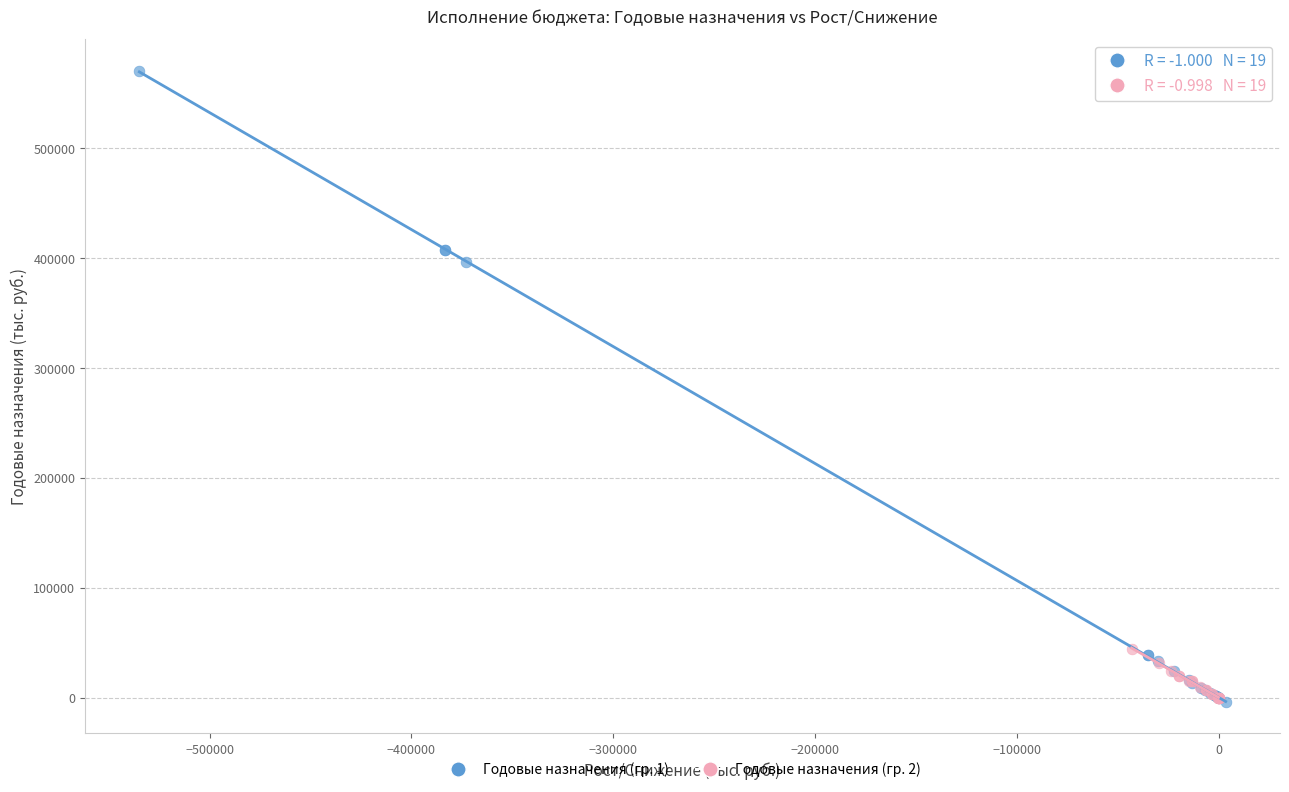

Which series contains the highest Y value?

Годовые назначения (гр. 1)